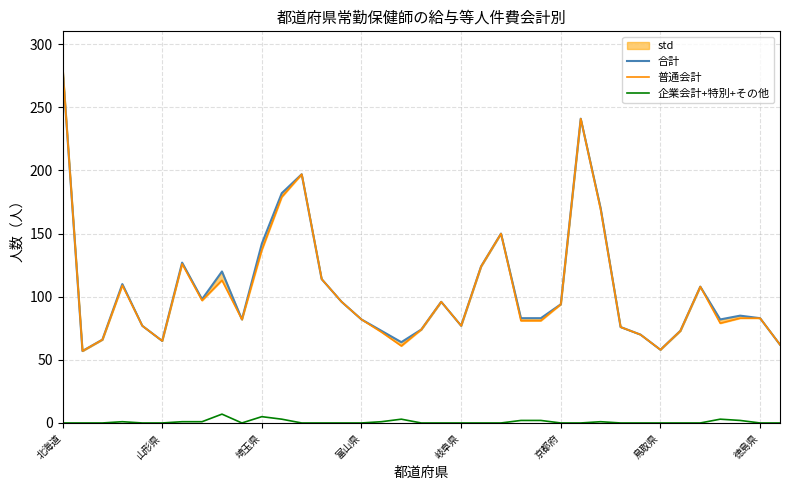

Which has a higher value, 11 or 16?

11